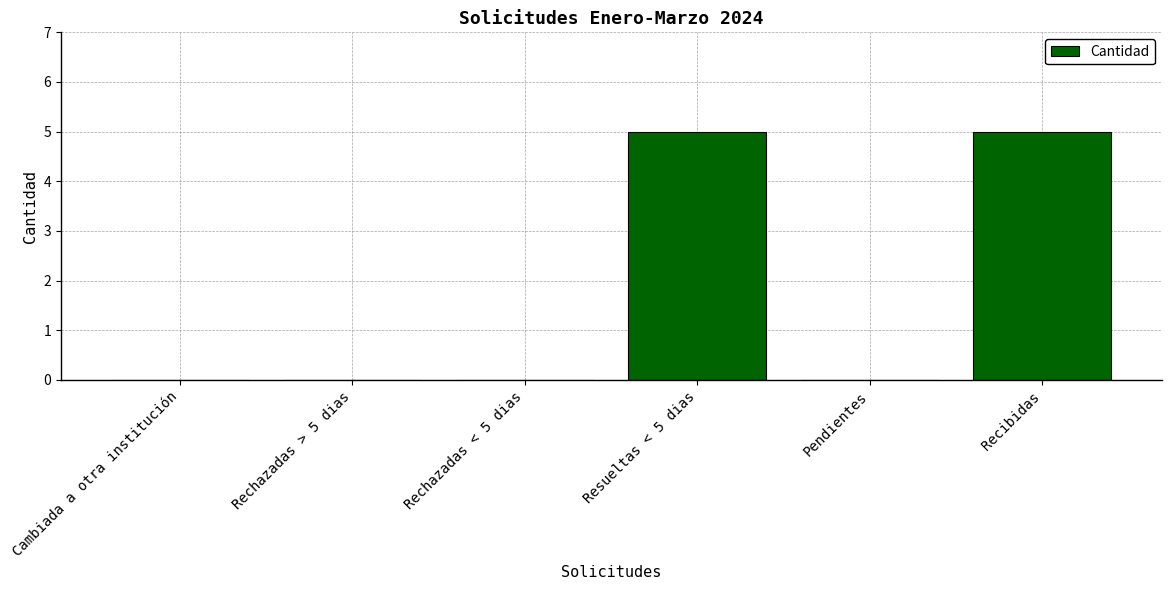

The value at Rechazadas < 5 dias is 0. True or false?

True